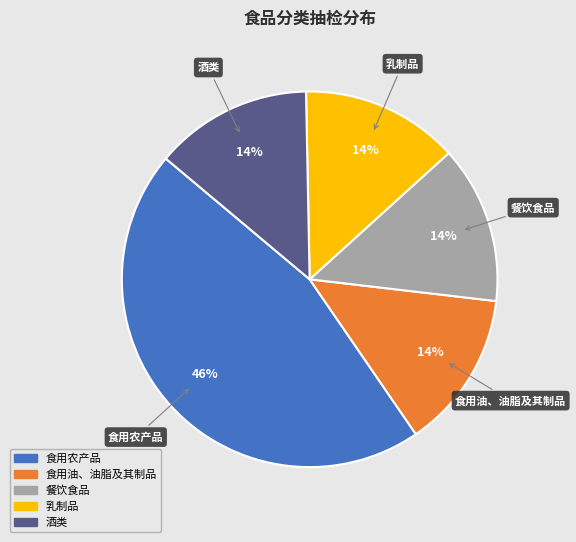

Does any single category account for the majority?

No